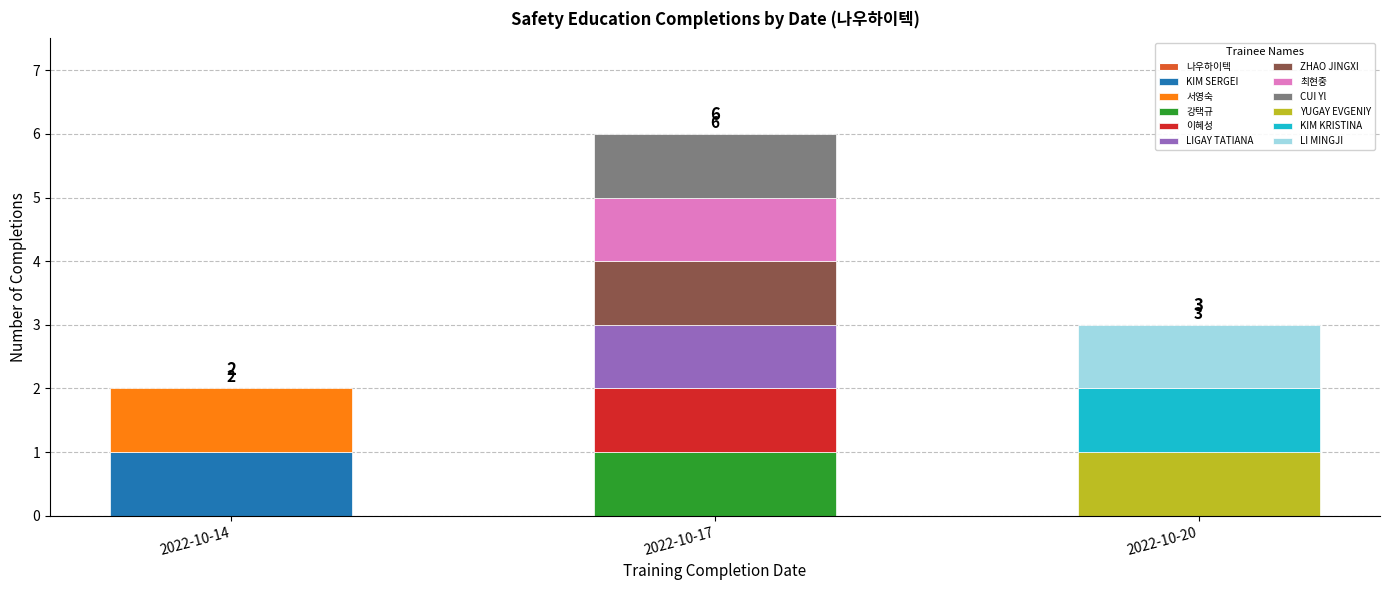

How many bars are there in total?

3